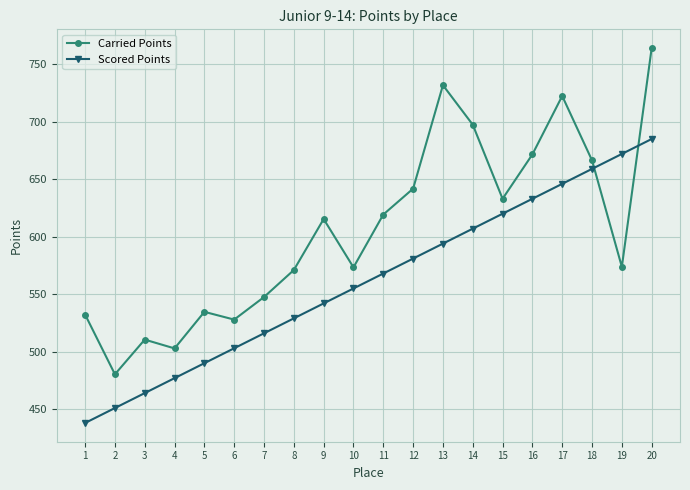

What value does the Carried Points series have at 16?

671.7